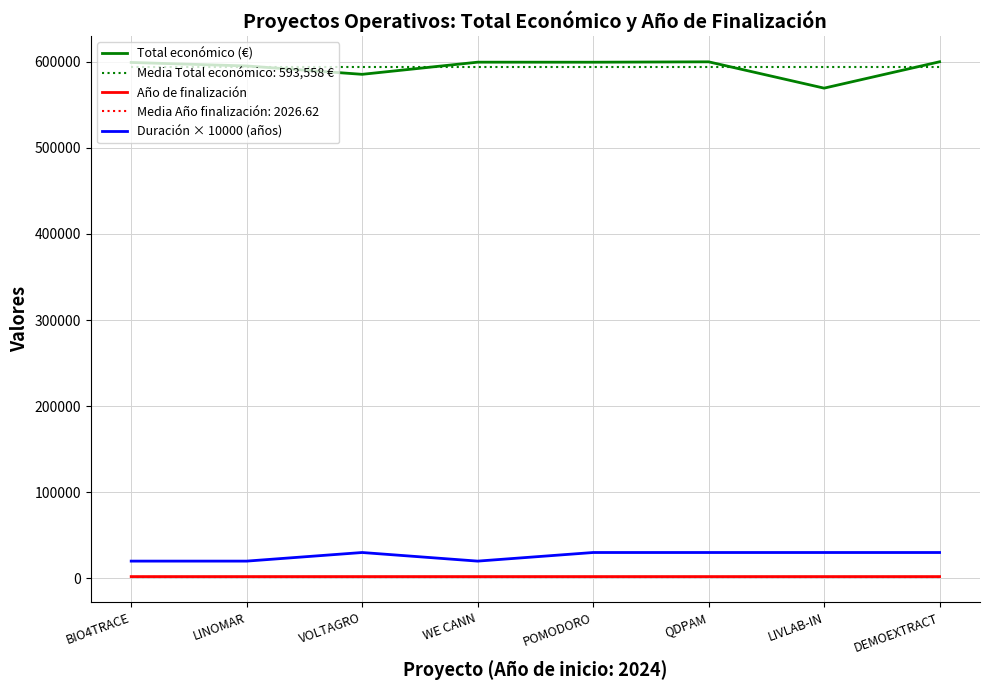

Does the chart have visible grid lines?

Yes